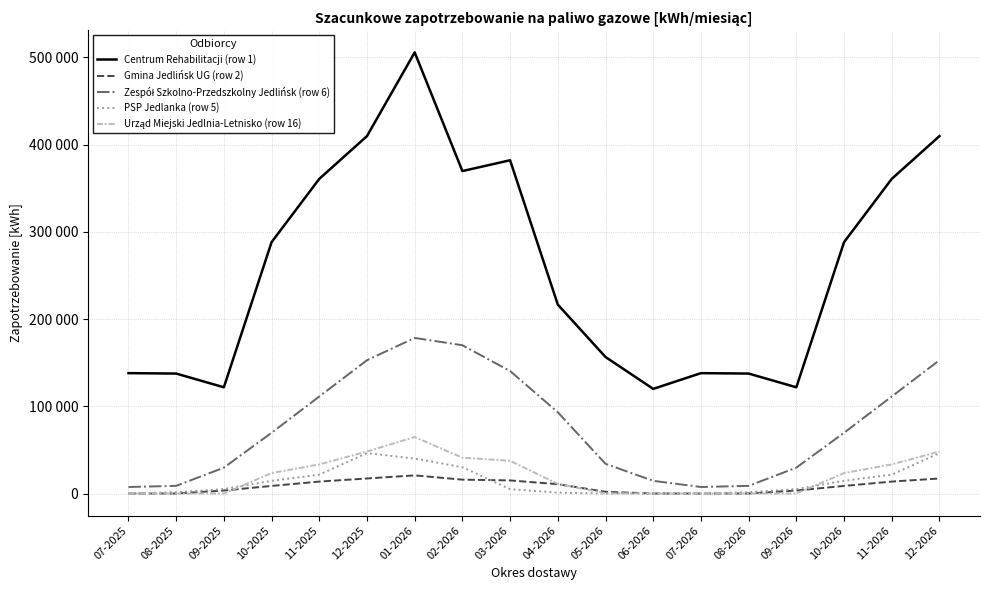

Where is the first local minimum for Centrum Rehabilitacji (row 1)?

09-2025